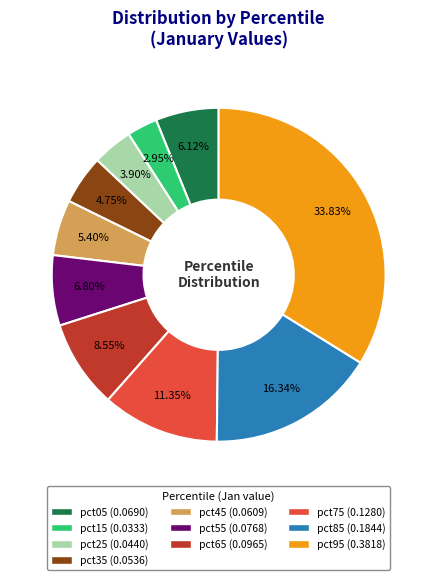

Which category has the smallest portion of the pie?

pct15